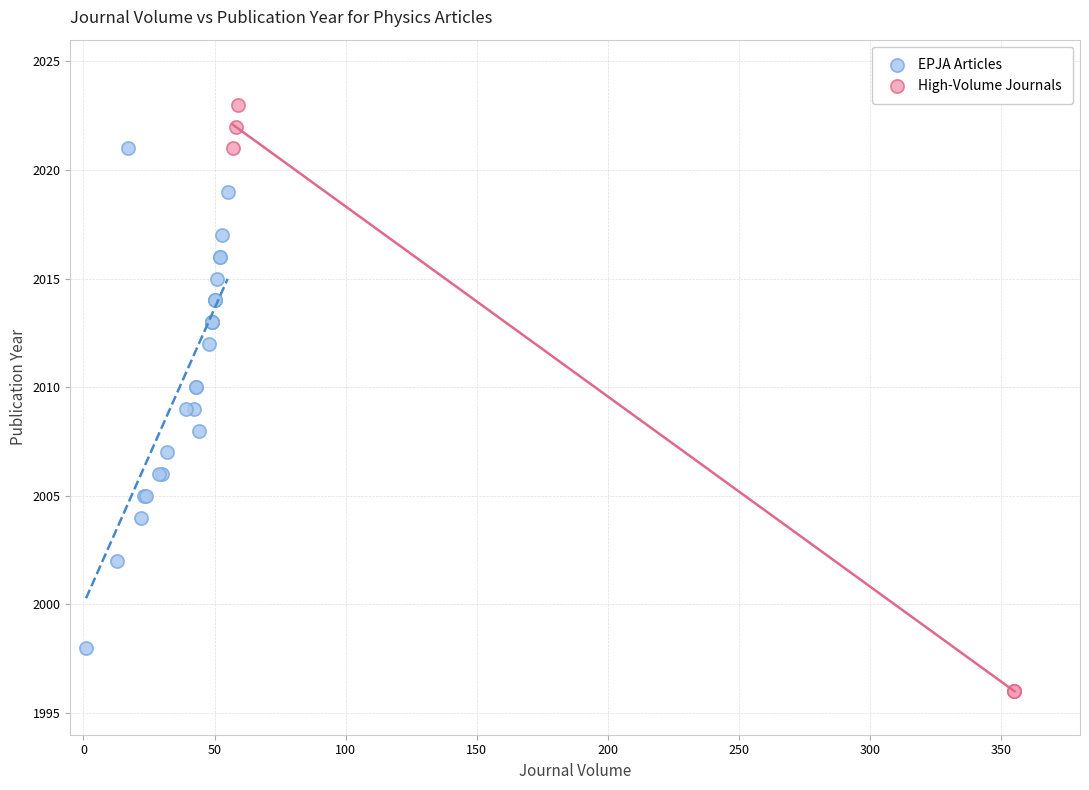

Which series contains the highest Y value?

High-Volume Journals